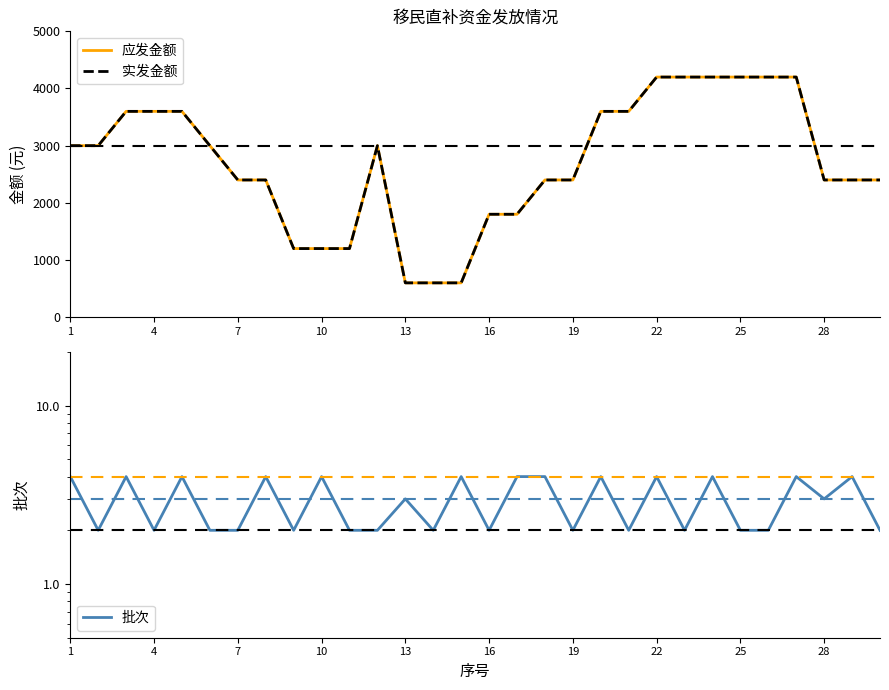

How many 实发金额 values are between 1800 and 3600?

18